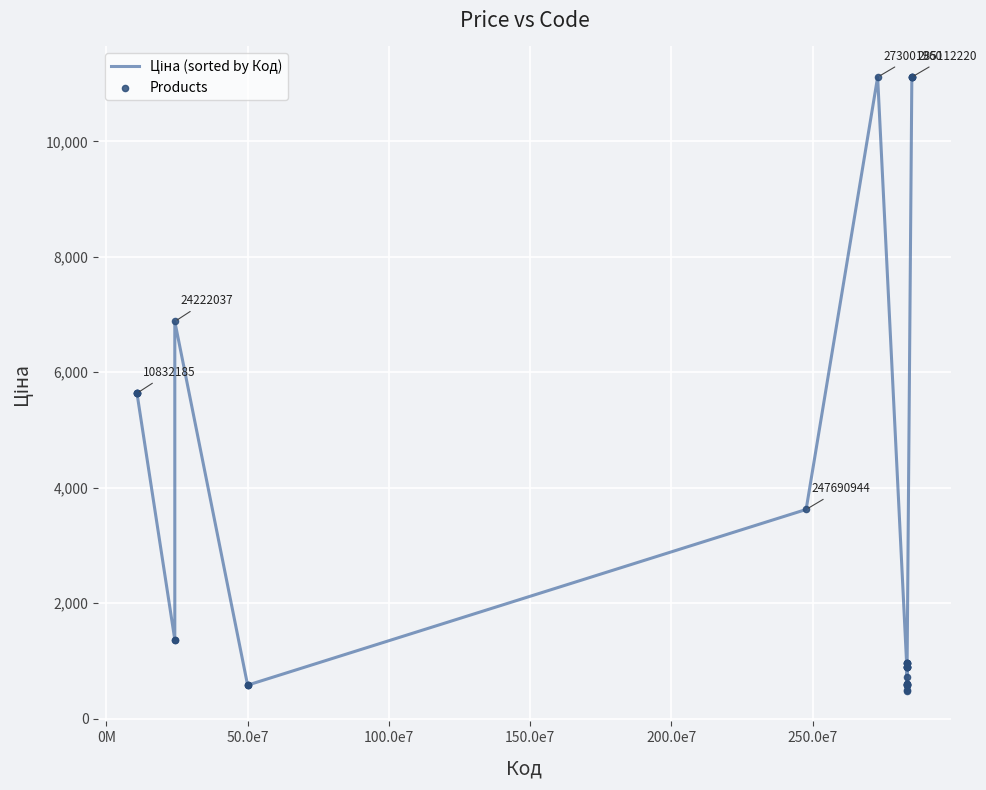

What is the minimum value shown in the chart?

482.1